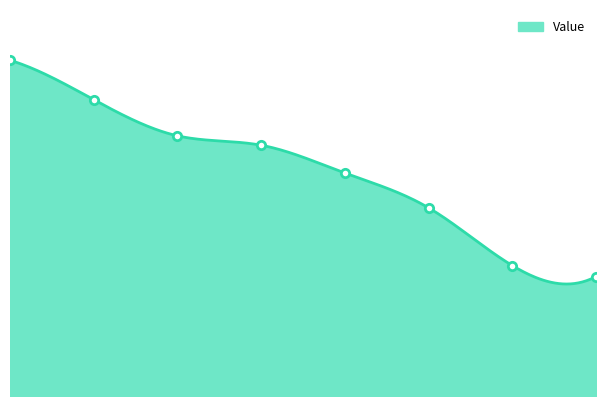

Count the number of data series in this chart.

1